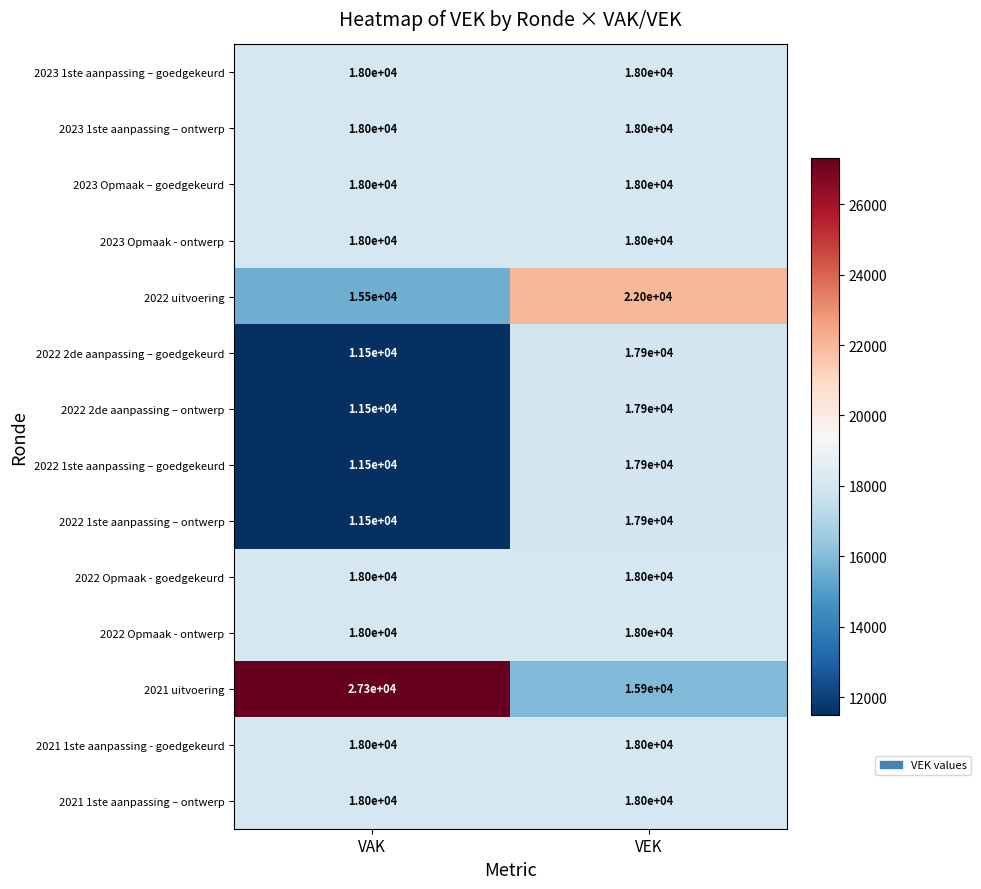

Between VAK and VEK, which series saw the biggest shift?

2021 uitvoering